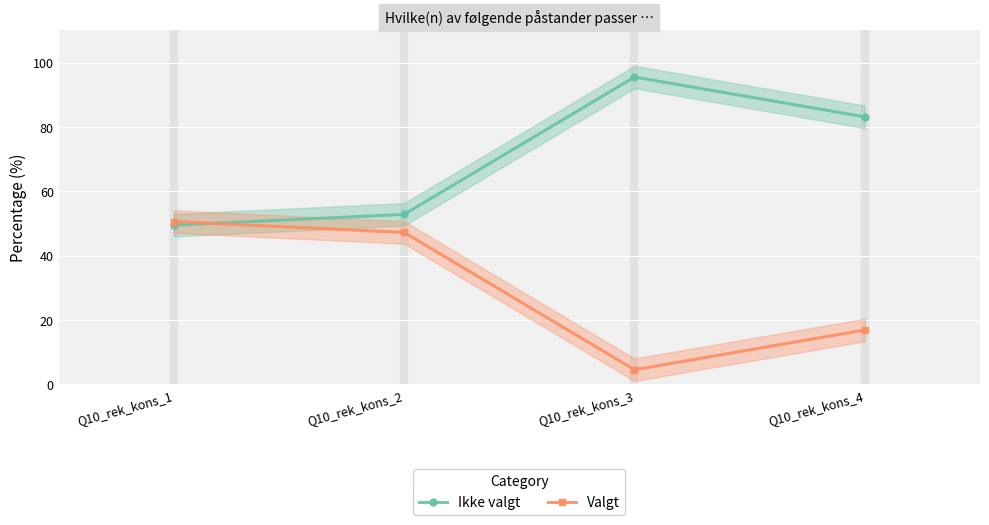

True or false: Valgt has a value of 16.9 at Q10_rek_kons_4.

True